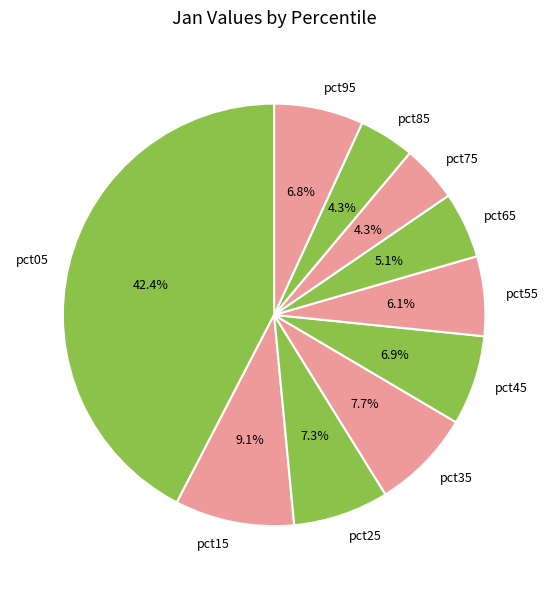

Is the sum of pct95 and pct55 greater than half?

No